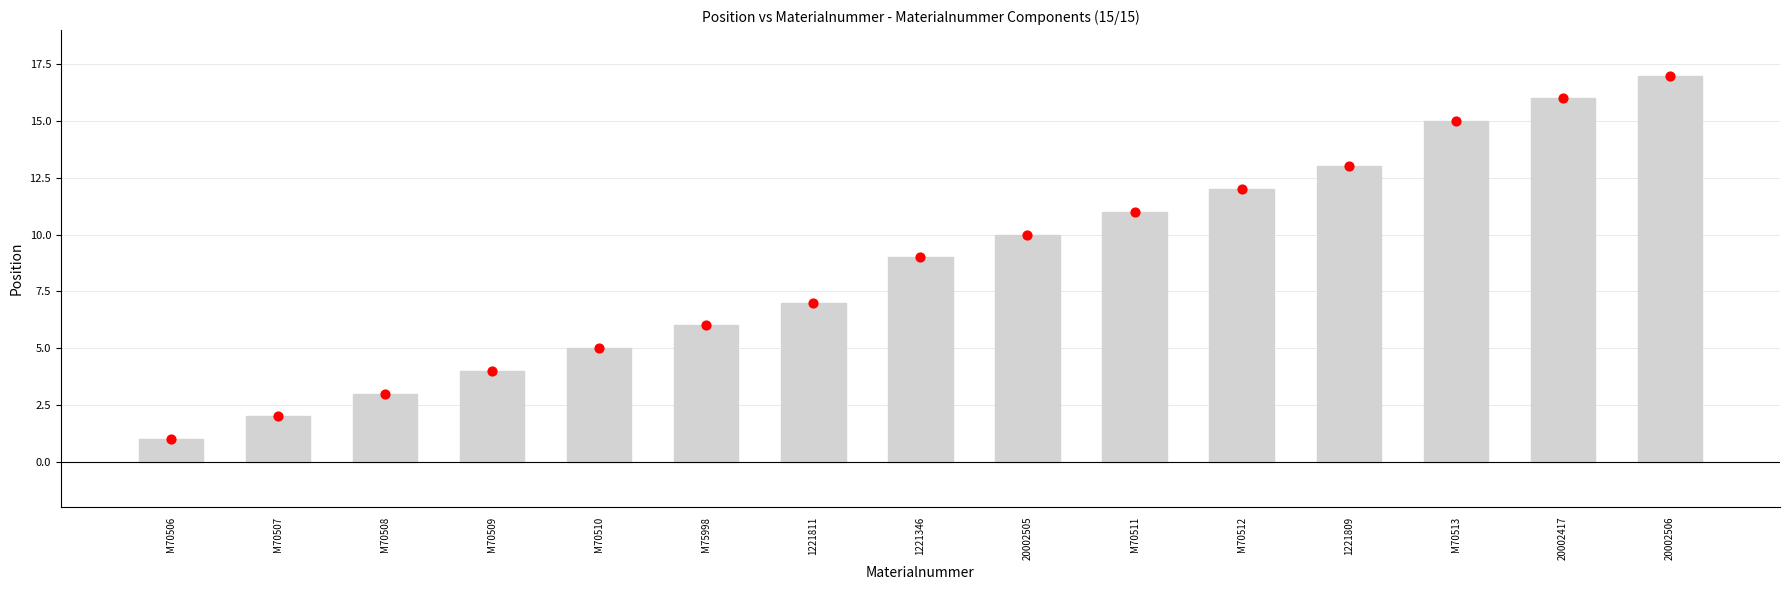

What is the change in value from M70512 to 1221809?

+1